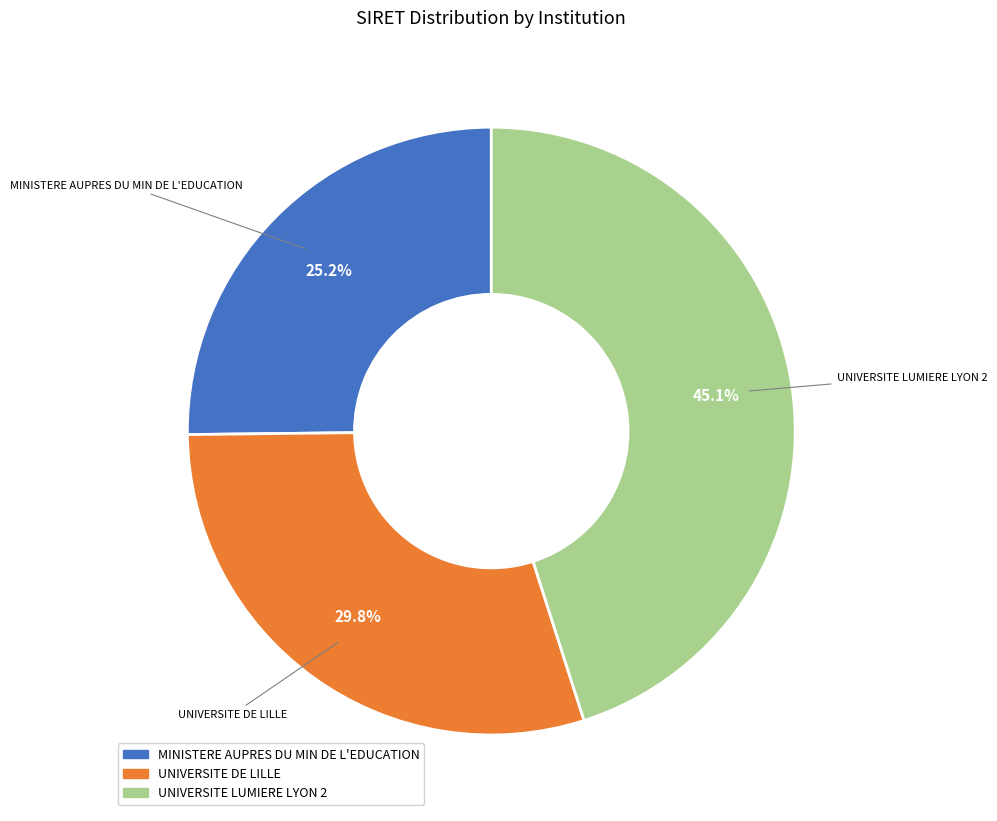

What is the total percentage of MINISTERE AUPRES DU MIN DE L'EDUCATION and UNIVERSITE LUMIERE LYON 2?

70.2%